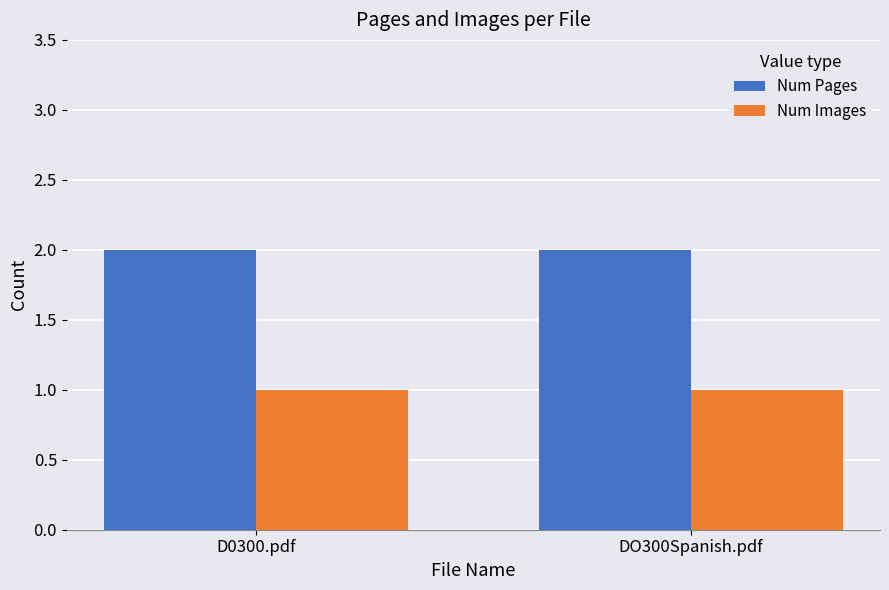

What is the label of the 2nd bar from the right?

D0300.pdf